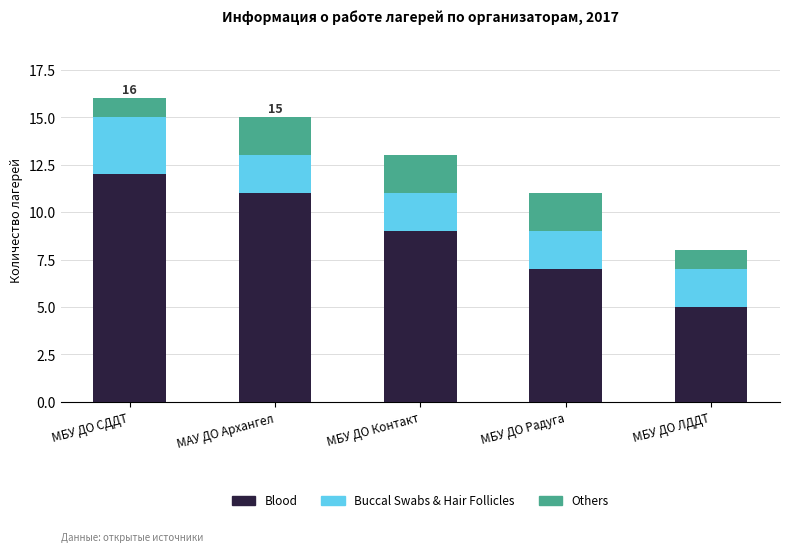

What are all the series names shown in the legend?

Blood, Buccal Swabs & Hair Follicles, Others